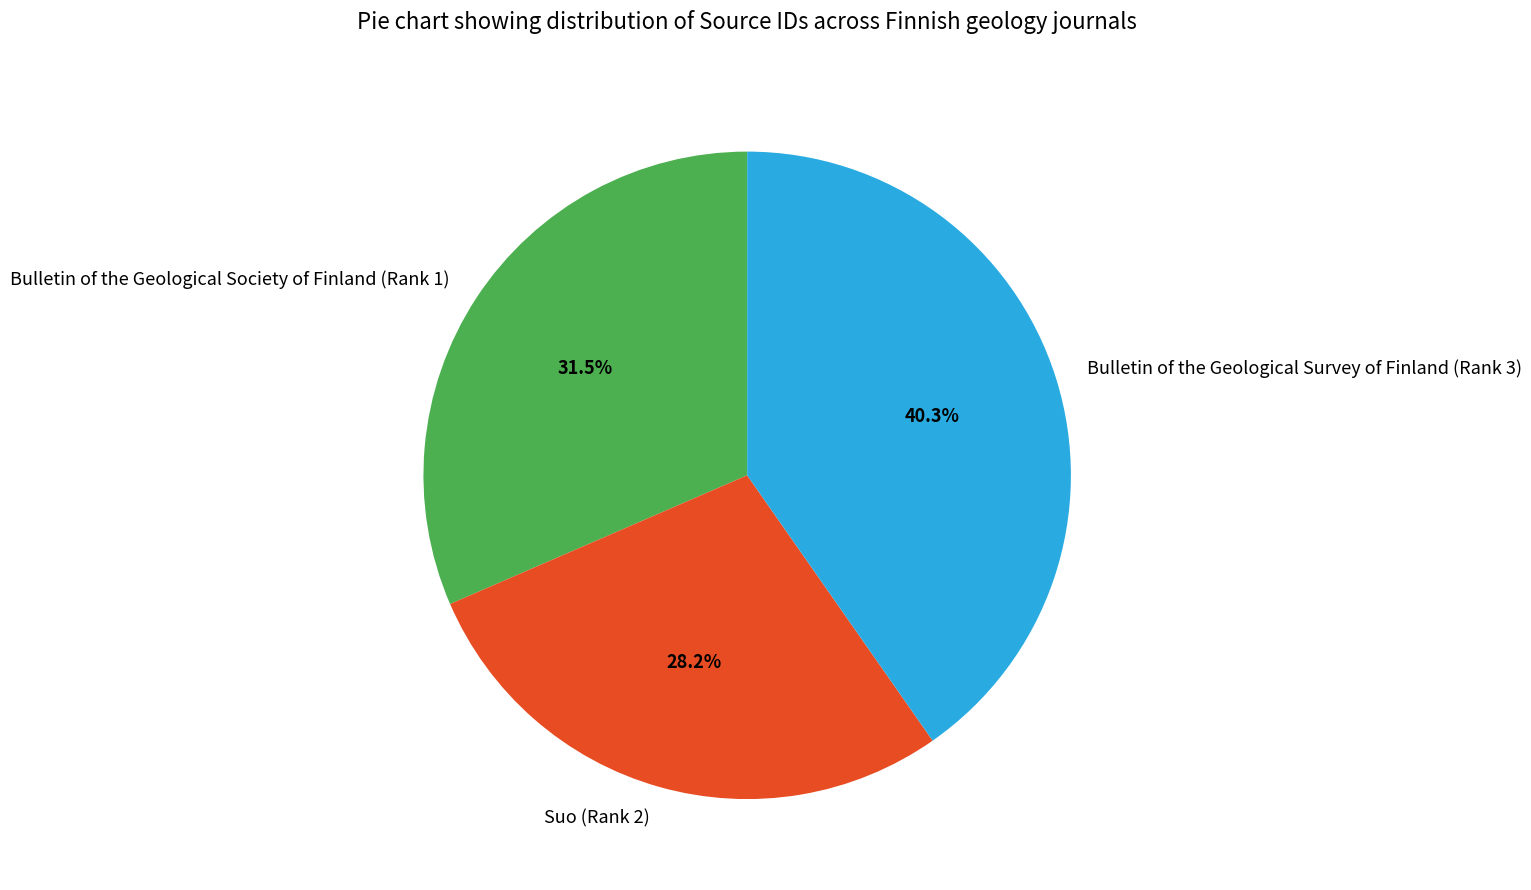

Which has a higher value, Suo (Rank 2) or Bulletin of the Geological Survey of Finland (Rank 3)?

Bulletin of the Geological Survey of Finland (Rank 3)